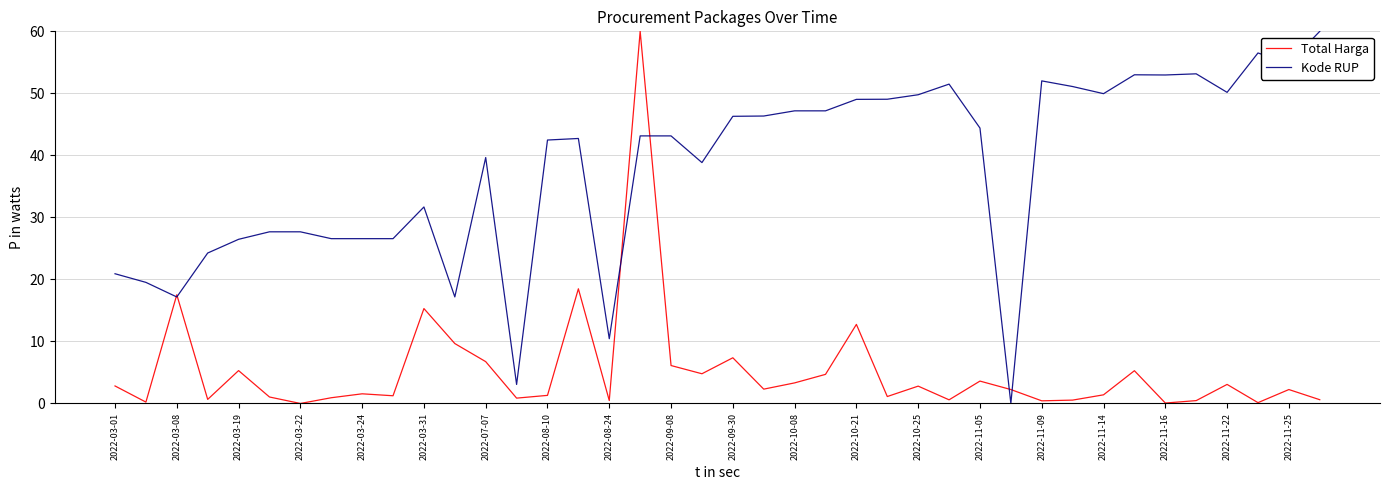

What is the maximum value shown in the chart?

60.0